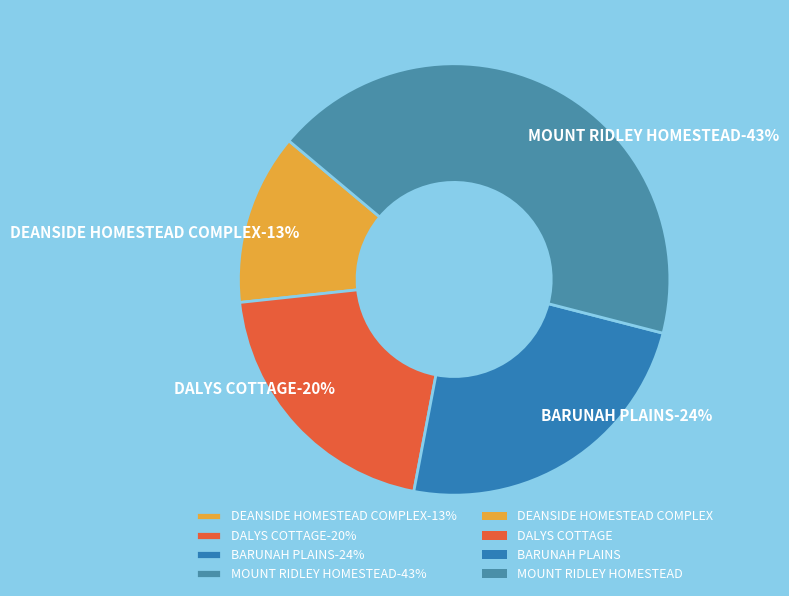

True or false: MOUNT RIDLEY HOMESTEAD accounts for 43% of the total.

True